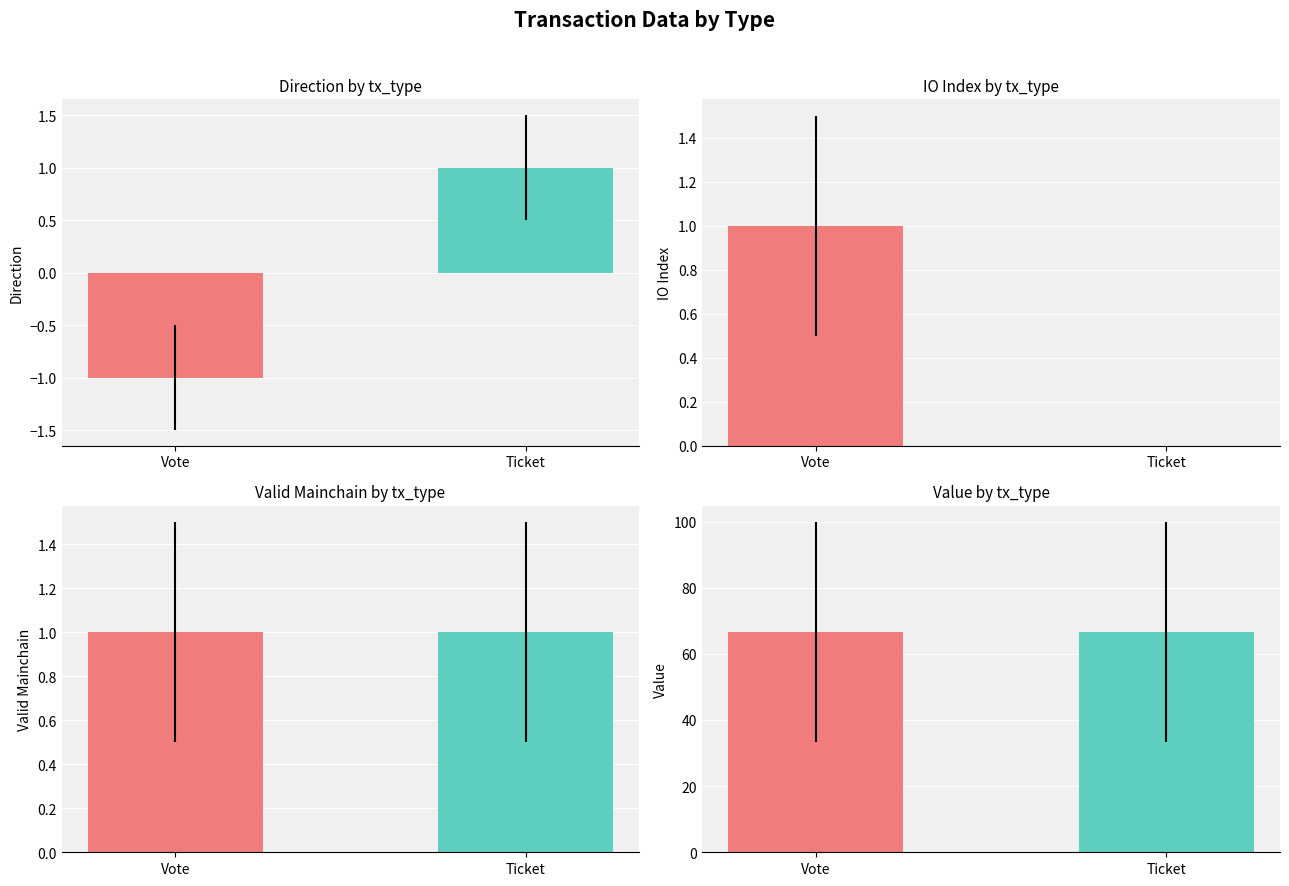

Between Ticket and Vote, which is larger?

Ticket